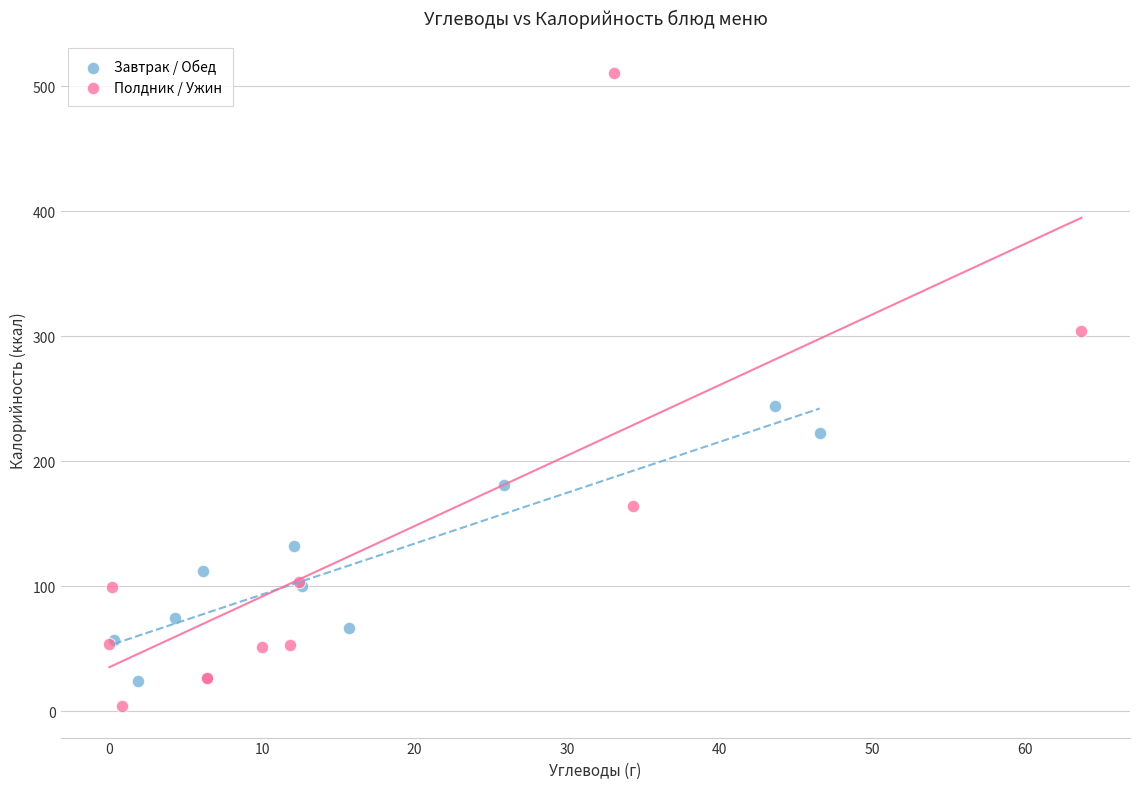

What are all the series names shown in the legend?

Завтрак / Обед, Полдник / Ужин